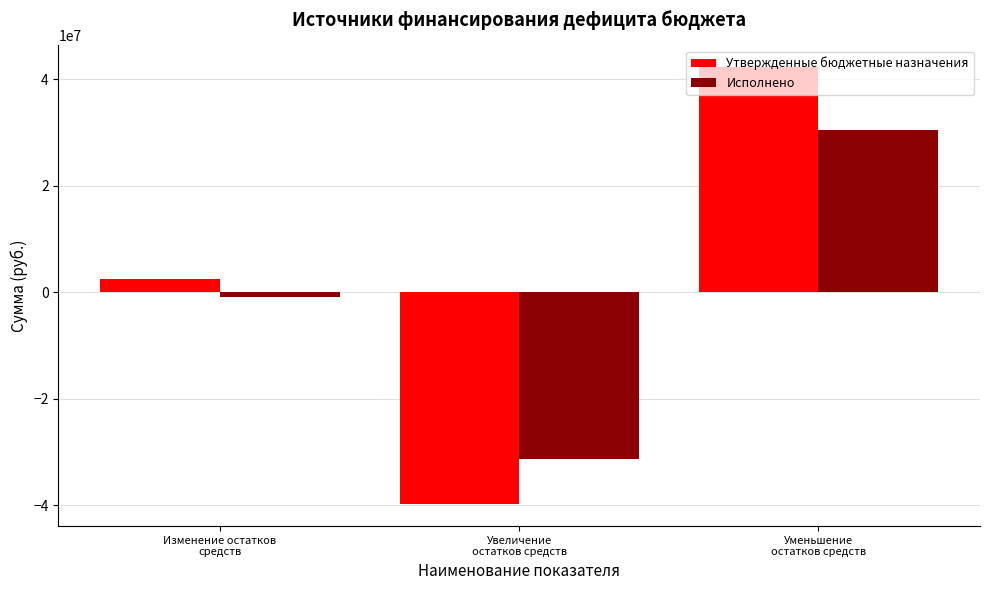

What is the minimum value shown in the chart?

-39769242.0